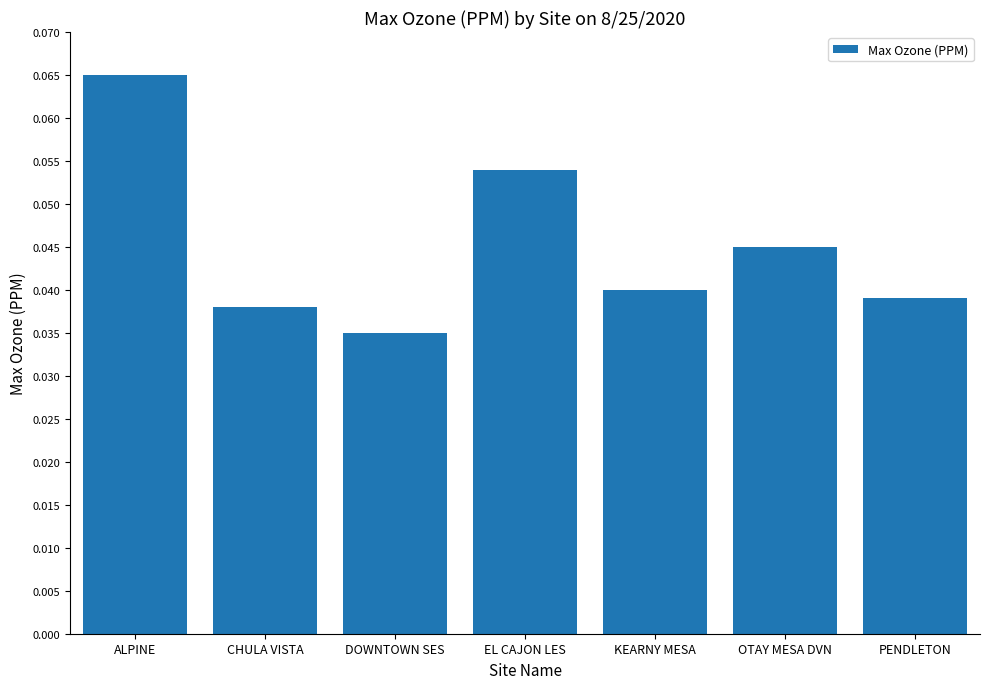

Does the chart contain stacked bars?

No